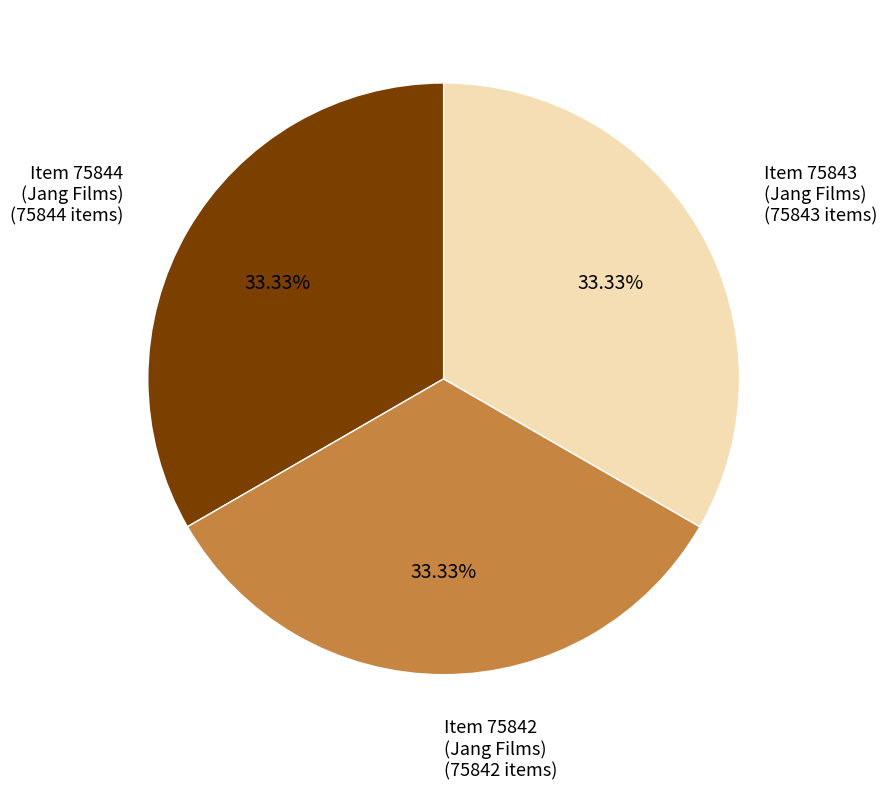

How many slices are in this pie chart?

3